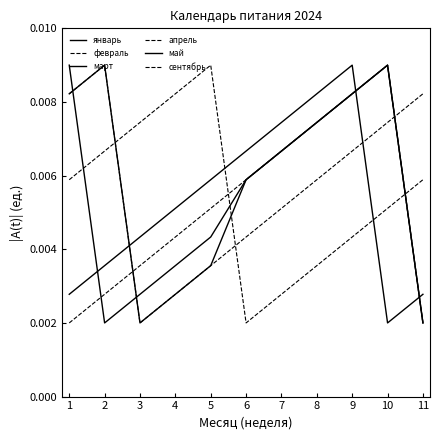

How many lines are shown in the chart?

6